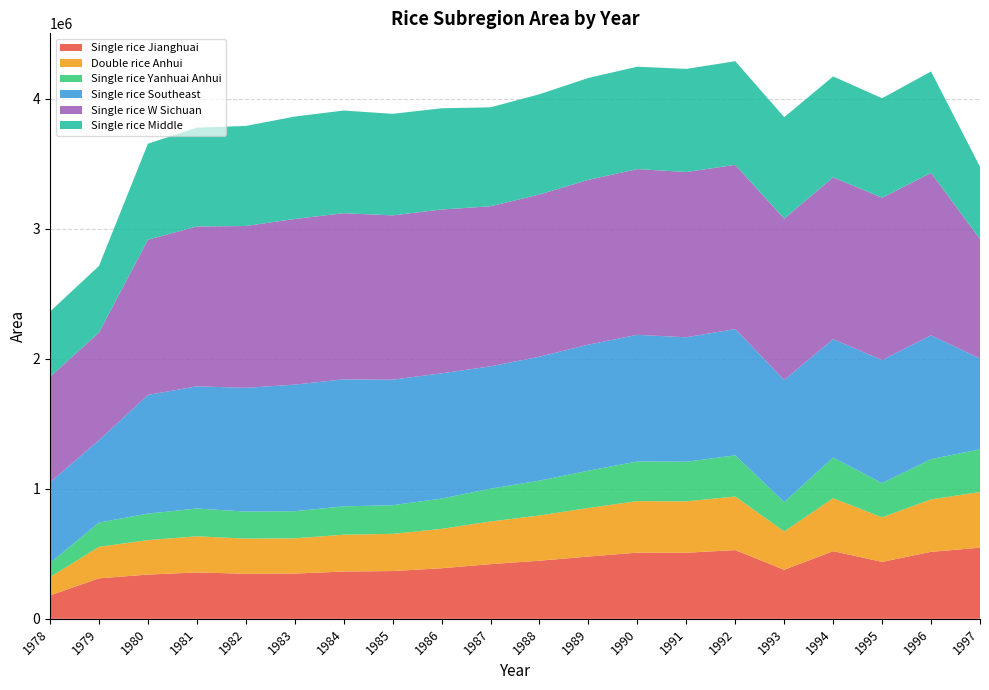

Reading left to right, transcribe all the data shown in this chart.

Single rice Jianghuai: 1978=180288.7	1979=311279.9	1980=340277.9	1981=356738.8	1982=346828.9	1983=348018.7	1984=363759.7	1985=367349.6	1986=388898.2	1987=420869.9	1988=446838.9	1989=479141.1	1990=508832.8	1991=508025.5	1992=528741.4	1993=377177.1	1994=520338.2	1995=437985.2	1996=515211.2	1997=547200.4
Double rice Anhui: 1978=140412.1	1979=242430.3	1980=265014.5	1981=277849.0	1982=270150.4	1983=271057.3	1984=283349.2	1985=286157.9	1986=302957.9	1987=327878.0	1988=348105.4	1989=373288.2	1990=396420.9	1991=395699.1	1992=411742.6	1993=294900.3	1994=407184.2	1995=342599.0	1996=403083.9	1997=428136.2
Single rice Yanhuai Anhui: 1978=108051.9	1979=186558.4	1980=203937.6	1981=213812.3	1982=207890.7	1983=208593.9	1984=218061.1	1985=220222.6	1986=233143.9	1987=252322.1	1988=267885.7	1989=287270.7	1990=305076.2	1991=304545.3	1992=317015.0	1993=225540.6	1994=312677.6	1995=263215.8	1996=309704.9	1997=328663.3
Single rice Southeast: 1978=620687.9	1979=633298.9	1980=912875.1	1981=939916.1	1982=951695.2	1983=973921.2	1984=976777.3	1985=965885.4	1986=963152.2	1987=941078.1	1988=953583.7	1989=969134.5	1990=974259.8	1991=957311.3	1992=971595.8	1993=939706.9	1994=910843.3	1995=946277.6	1996=952614.1	1997=698242.3
Single rice W Sichuan: 1978=811927.1	1979=828423.6	1980=1194139.6	1981=1229583.0	1982=1245048.4	1983=1274143.4	1984=1277908.3	1985=1263608.4	1986=1260061.6	1987=1231185.7	1988=1247524.4	1989=1267862.2	1990=1274570.4	1991=1271346.2	1992=1262773.7	1993=1240956.2	1994=1244627.0	1995=1249049.2	1996=1249985.0	1997=918893.4
Single rice Middle: 1978=501891.4	1979=512088.6	1980=738155.4	1981=760030.9	1982=769556.4	1983=787535.4	1984=789844.3	1985=781036.2	1986=778856.2	1987=761006.2	1988=771121.9	1989=783703.2	1990=787839.8	1991=792942.5	1992=797130.5	1993=780576.8	1994=776329.7	1995=764973.2	1996=779500.9	1997=555864.2